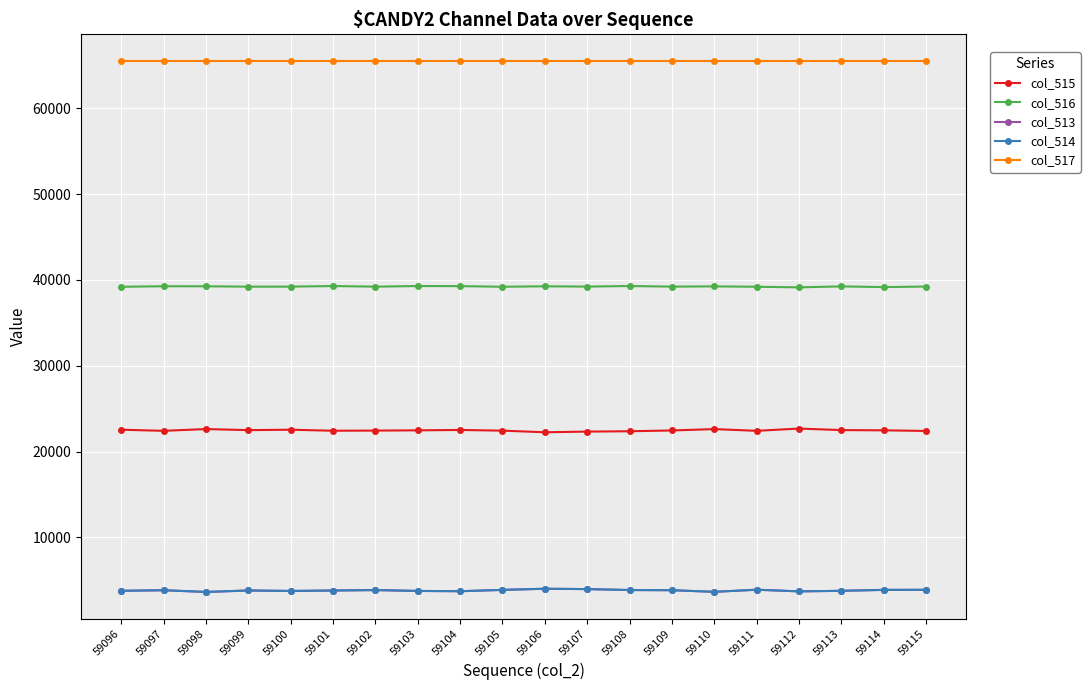

What is the total value across all series at 59110?

134726